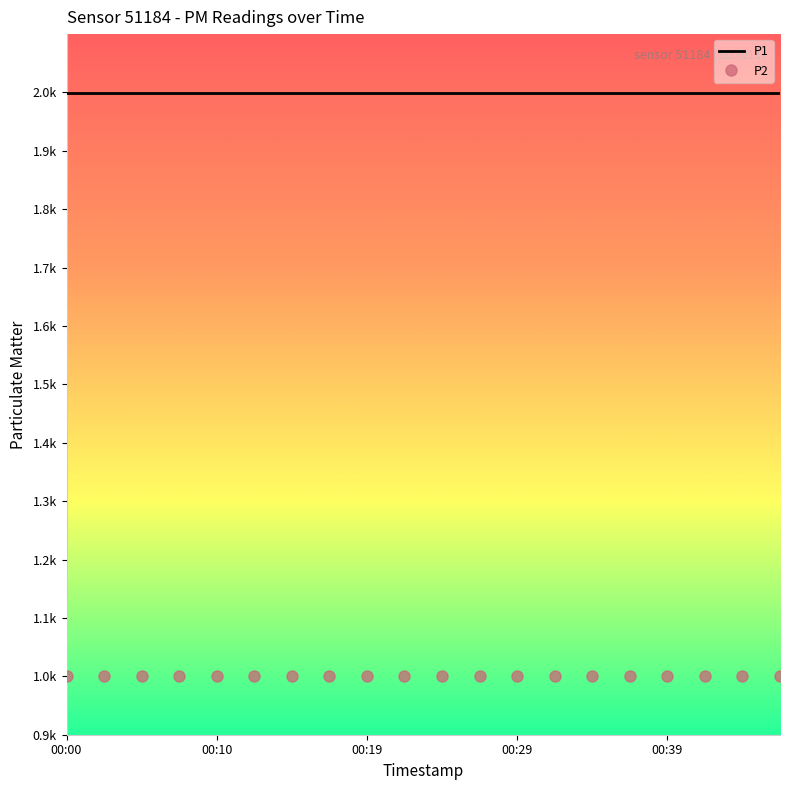

What are all the series names shown in the legend?

P1, P2